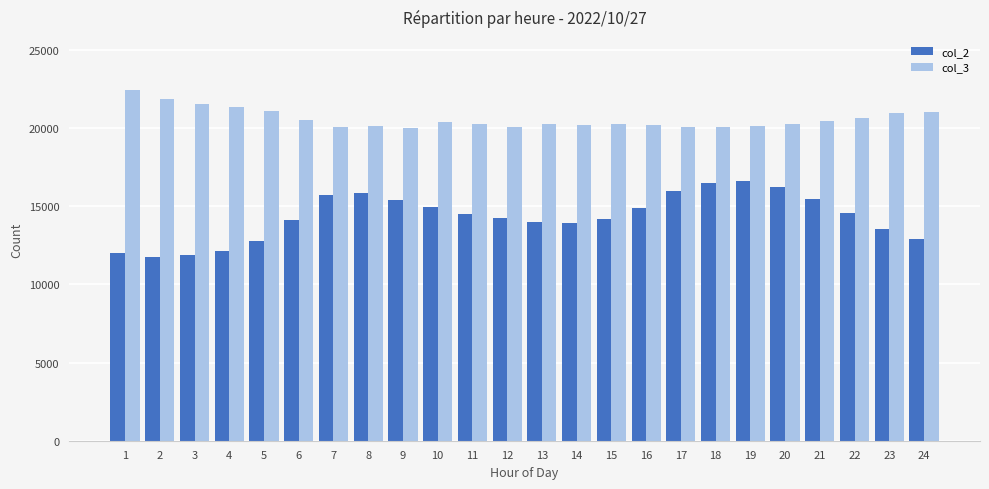

What is the sum of all col_2 values?

344475